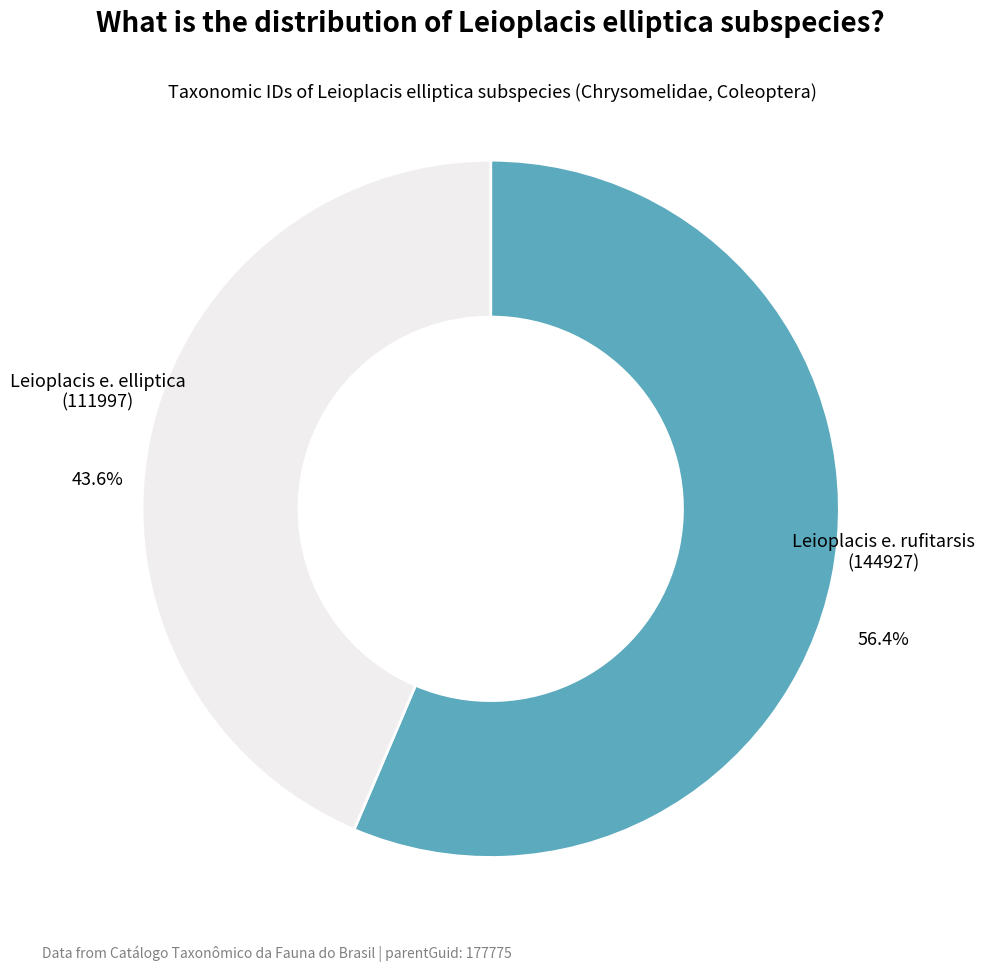

Is there a majority slice in this chart?

Yes